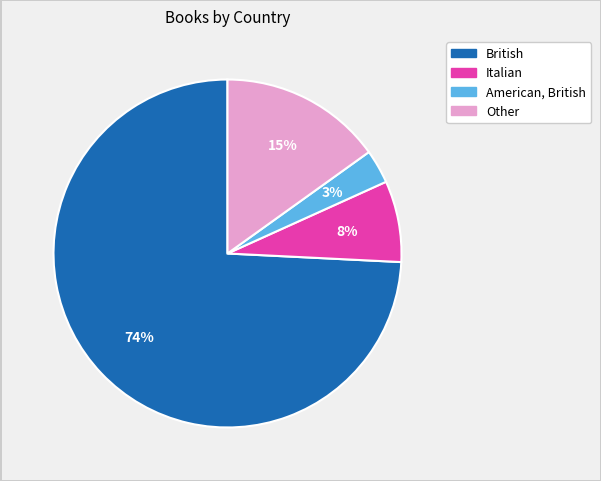

Combined, do British and Italian account for over 50%?

Yes